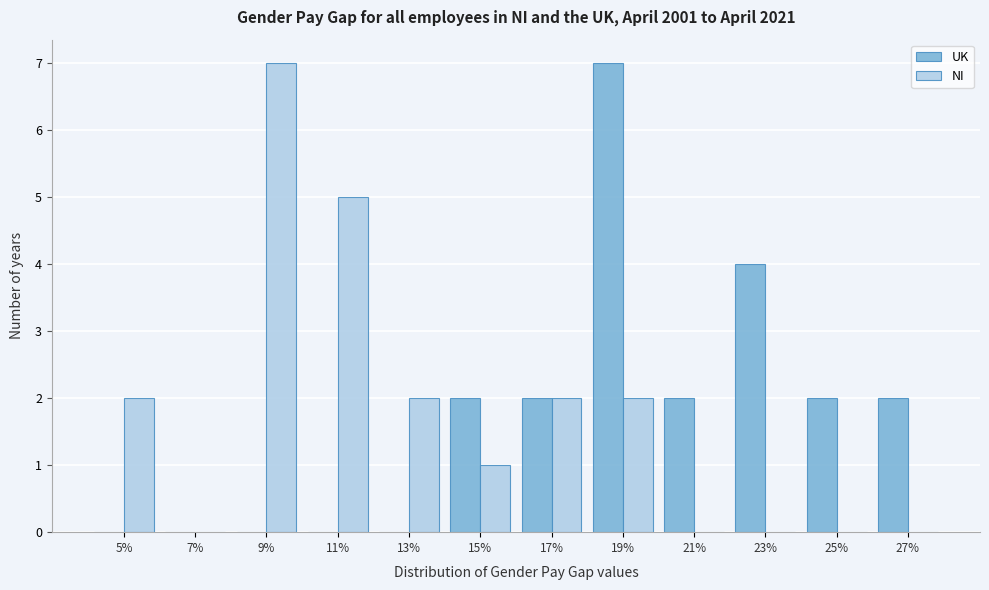

What is the height of the NI bar covering 18 to 20 on the x-axis? The values are not printed on the chart, so give them approximately, as read against the axis.

2